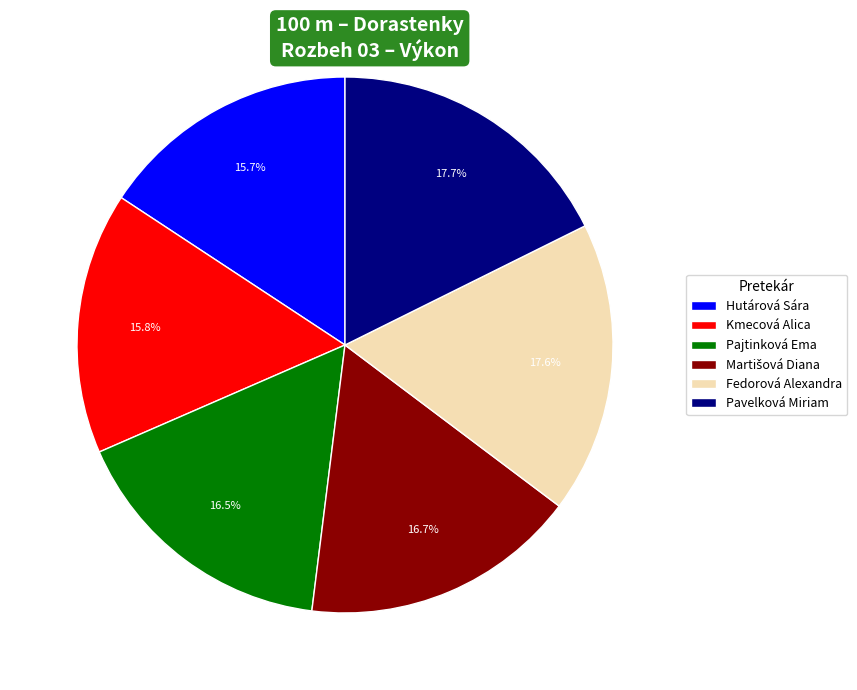

What is the total percentage of Pavelková Miriam and Hutárová Sára?

33.4%